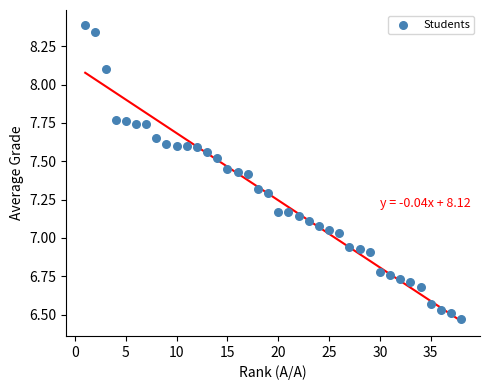

What is the range of X values (max minus min)?

37.0